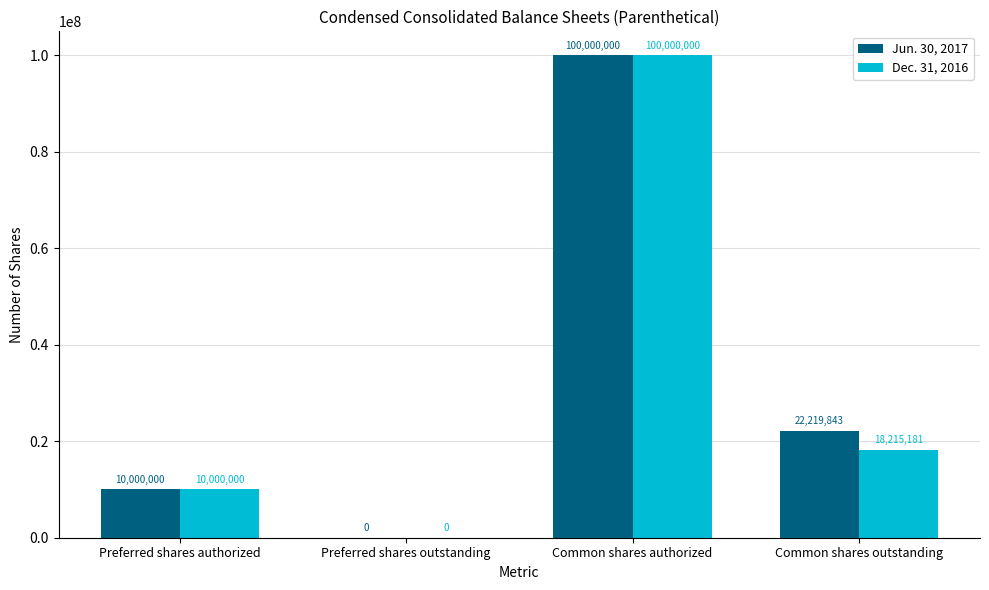

What is the total value across all series at Common shares authorized?

200000000